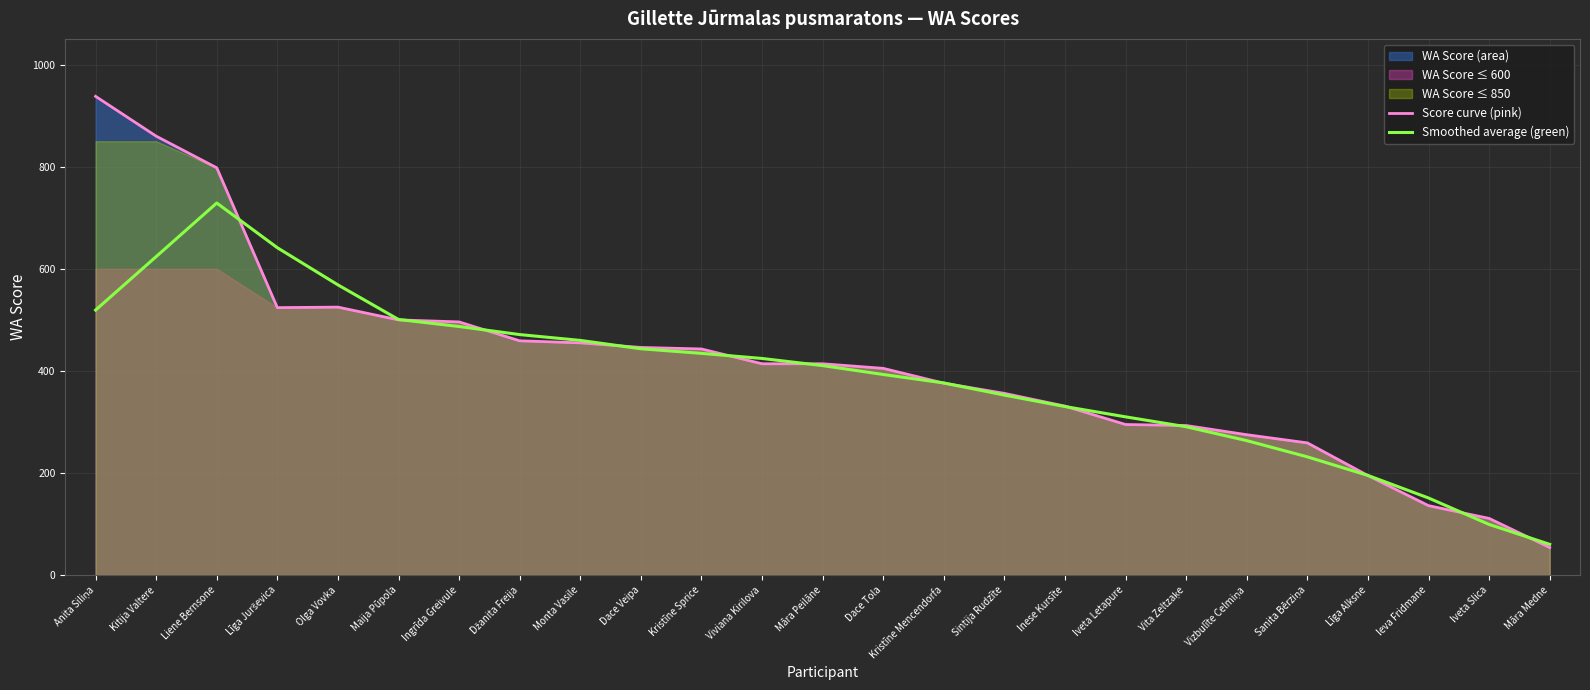

List the series in order of their overall mean, lowest first.

Smoothed average (green), Score curve (pink)